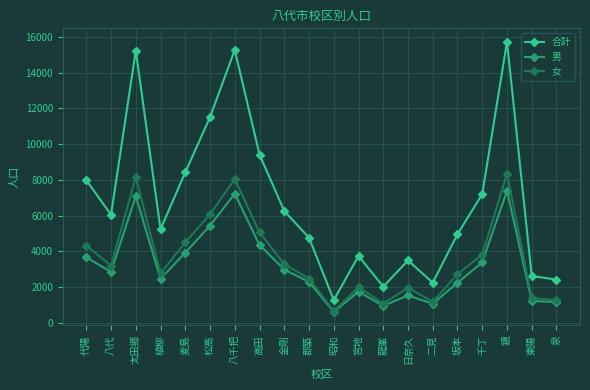

Is the value of 男 at 坂本 greater than the value of 合計 at 坂本?

No